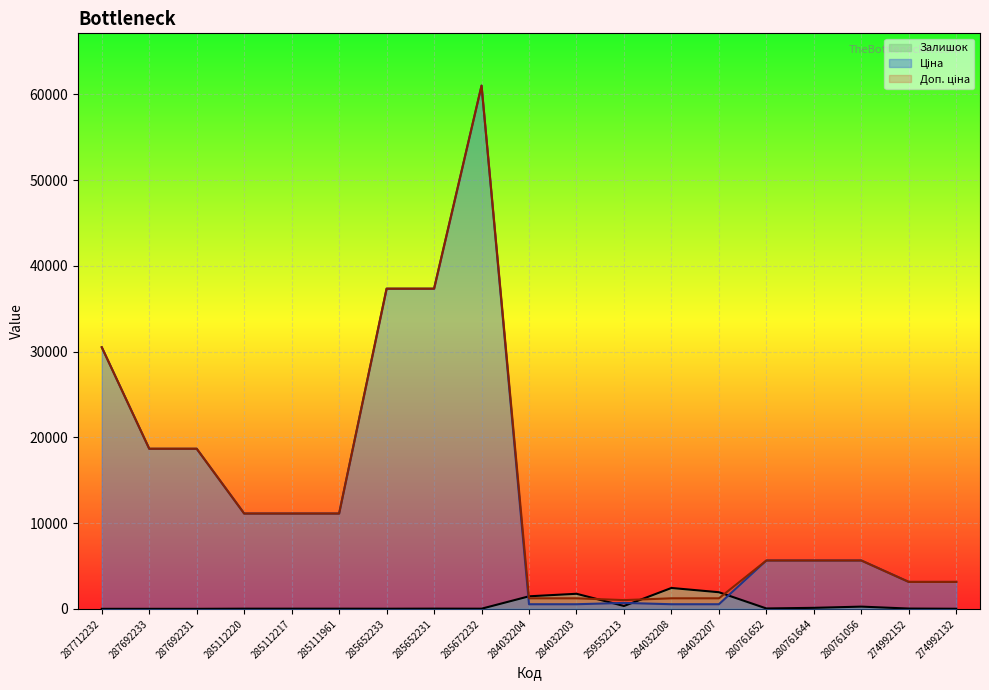

Between 287692233 and 280761652, which series saw the biggest shift?

Ціна